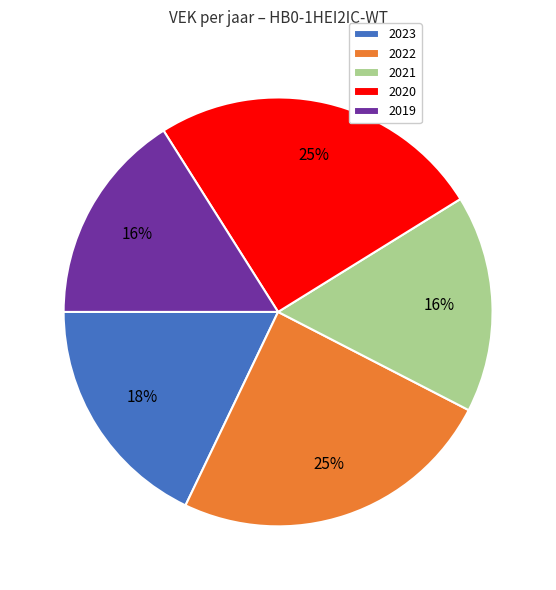

To the nearest percent, what percentage of the pie is 2019?

16%